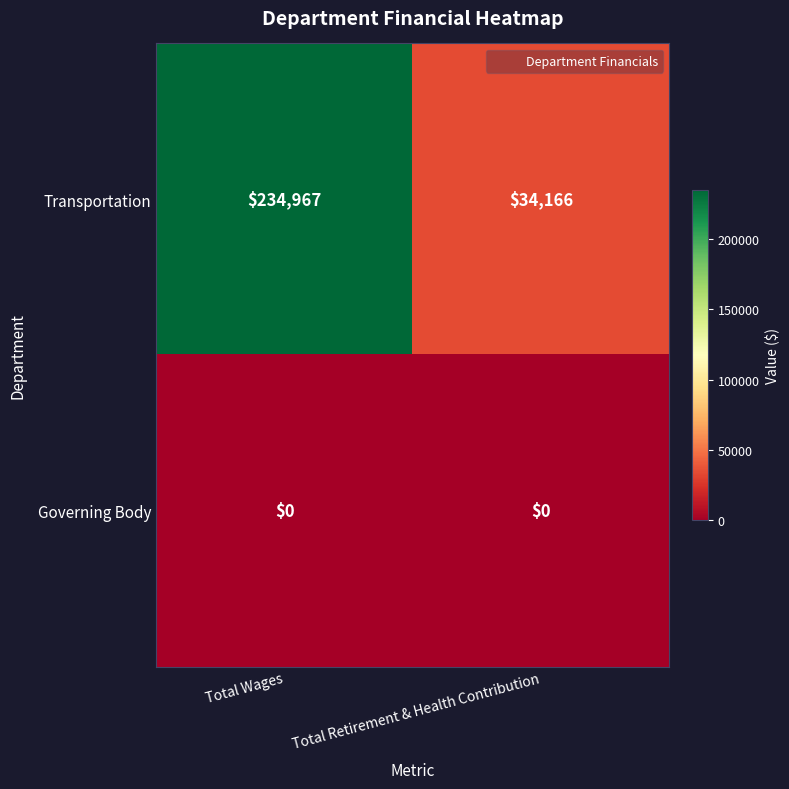

Rank the series by their average value, from highest to lowest.

Transportation, Governing Body